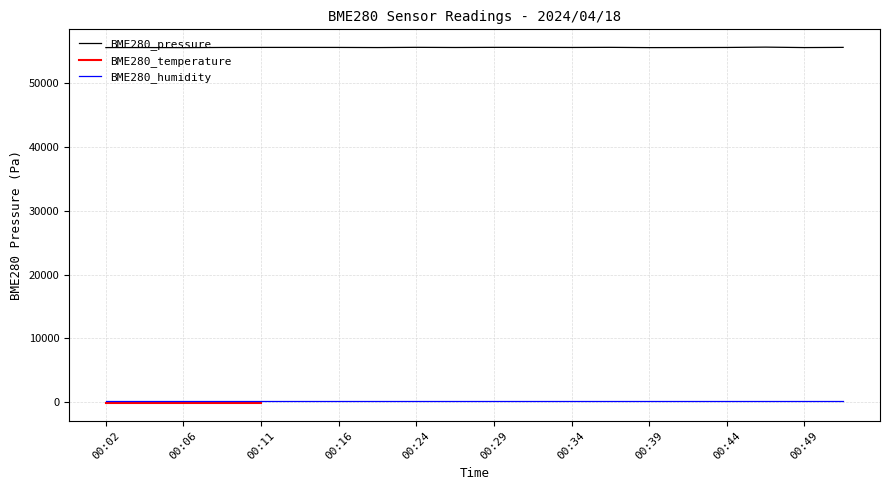

How many categories are shown in the chart?

20